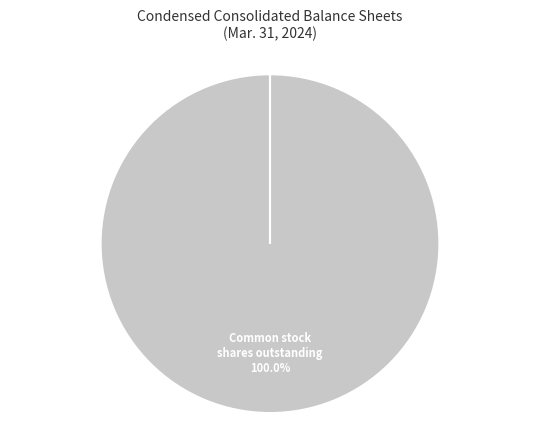

Does any single category account for the majority?

Yes